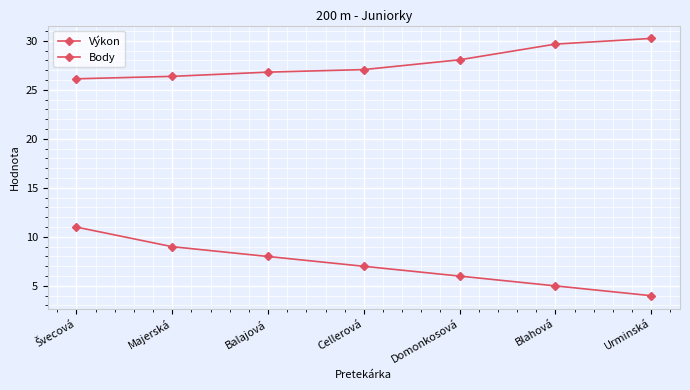

How many values in the Výkon series are below 27?

3